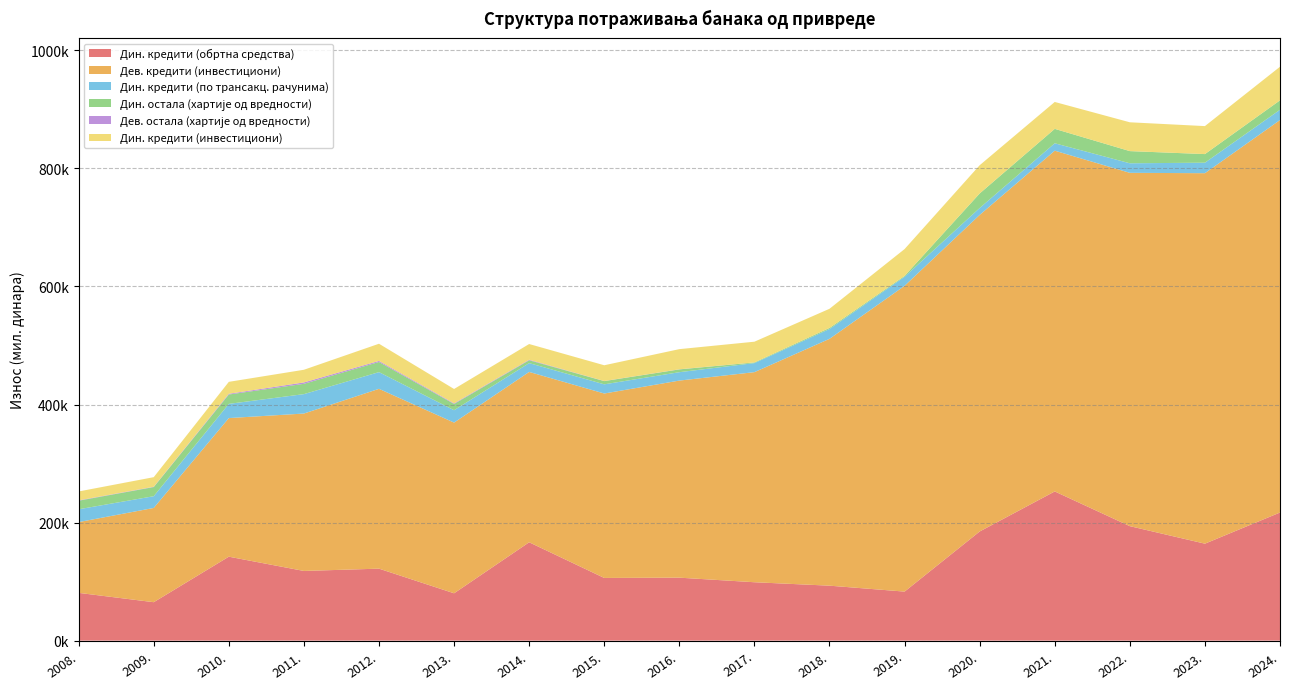

Reading left to right, extract all data points from this chart.

Дин. кредити (обртна средства): 80918.0	65117.1	142212.0	118052.1	121938.5	80200.4	166612.4	106191.7	106675.2	98922.9	93107.9	83068.5	184889.4	252748.5	193937.7	164246.7	217016.8
Дев. кредити (инвестициони): 119885.6	159651.1	234799.0	266630.6	304609.3	289139.3	288569.6	312432.9	333837.0	355875.1	418119.0	517968.5	536239.5	577211.5	598501.1	627582.9	664846.0
Дин. кредити (по трансакц. рачунима): 21706.6	19901.5	24052.0	32891.9	28305.8	20985.5	14922.1	15546.1	14224.5	15360.0	16646.6	15361.8	11726.3	12551.9	16197.6	17786.8	17410.1
Дин. остала (хартије од вредности): 14496.2	15485.6	15860.3	17462.8	17195.6	10546.2	4845.1	5447.1	4712.7	1072.4	1802.2	1419.7	24620.6	24423.1	20603.3	14582.3	15951.9
Дев. остала (хартије од вредности): 613.3	492.0	1259.9	2370.7	1787.2	1036.7	902.7	197.1	188.9	84.6	62.5	37.2	8.4	3.2	3.2	3.2	3.2
Дин. кредити (инвестициони): 15079.8	16244.9	20189.3	21434.2	29090.0	24380.1	26597.4	26662.0	34143.0	35073.1	32400.5	45445.7	47813.5	45566.2	48825.4	47406.5	56931.5